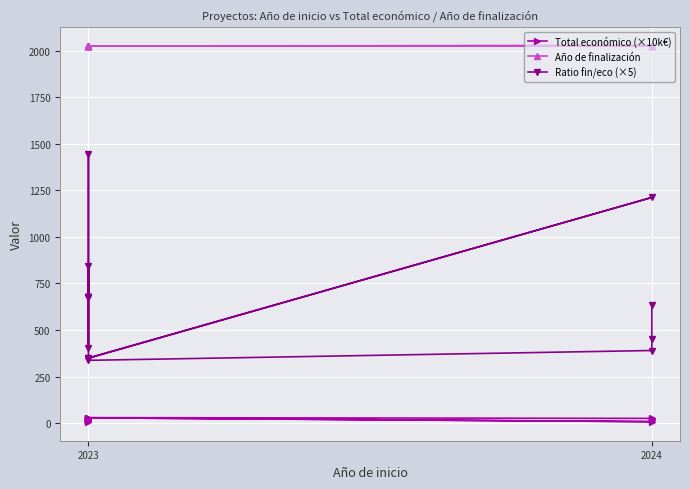

What is the difference between the maximum and second lowest values in the Total económico (×10k€) series?

21.6